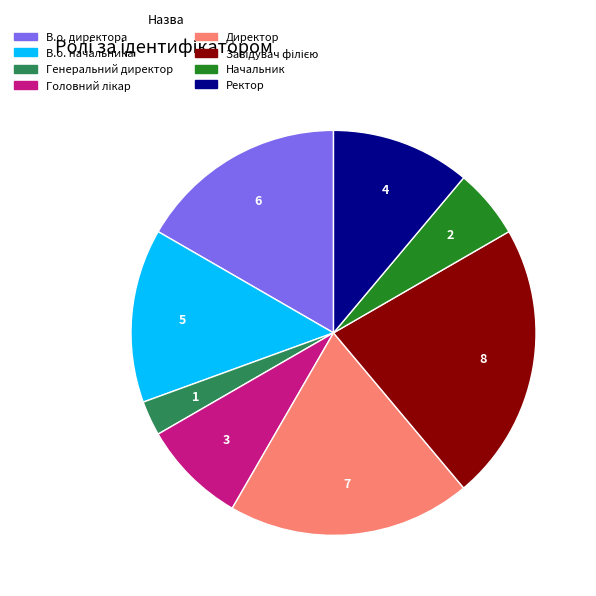

The Директор slice represents 19% of the pie. True or false?

True